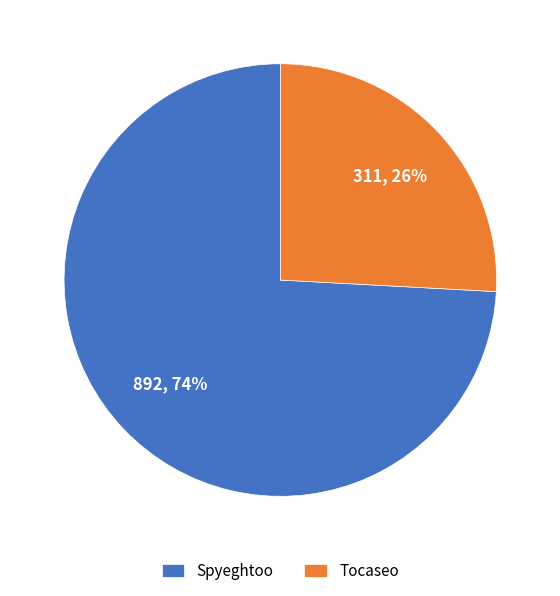

Which has a higher value, Tocaseo or Spyeghtoo?

Spyeghtoo